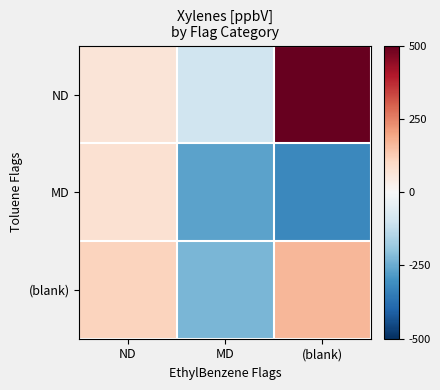

List the series in order of their overall mean, highest first.

ND, (blank), MD